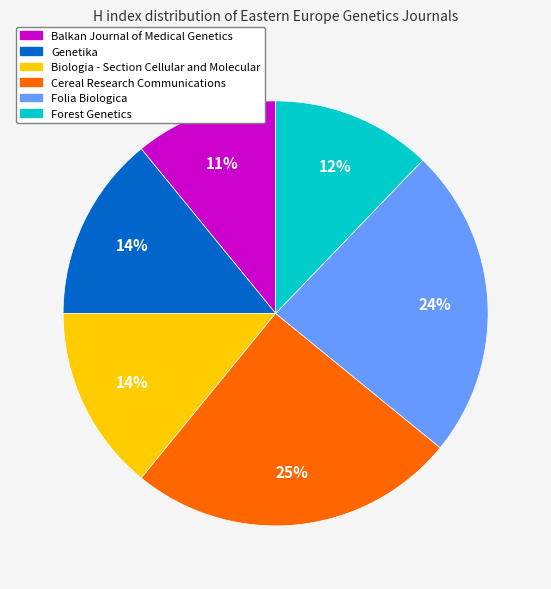

To the nearest percent, what is the difference between the largest and smallest slice percentages?

14%